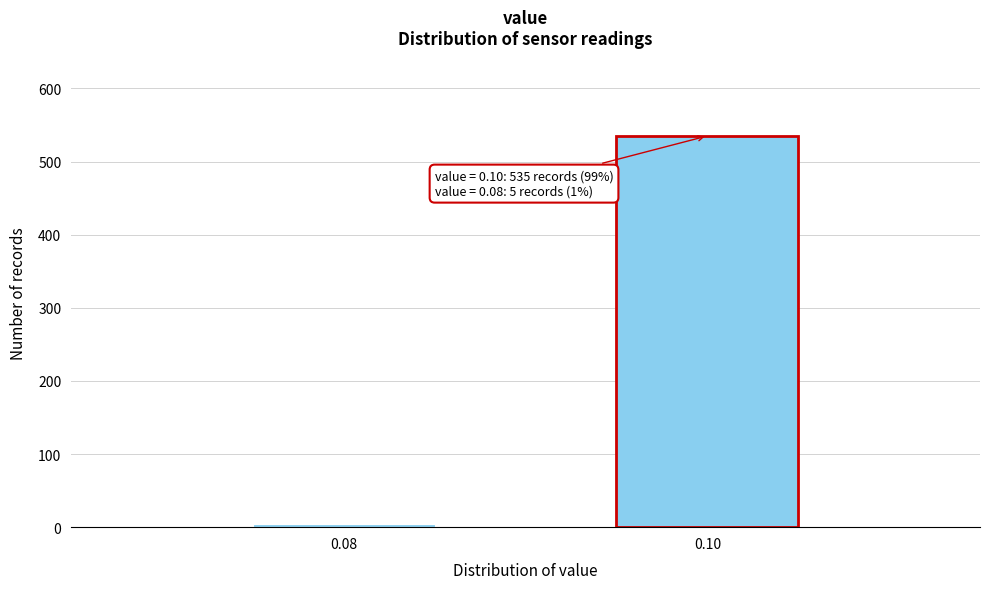

Reading left to right, what are all the values shown in this chart?

5	535